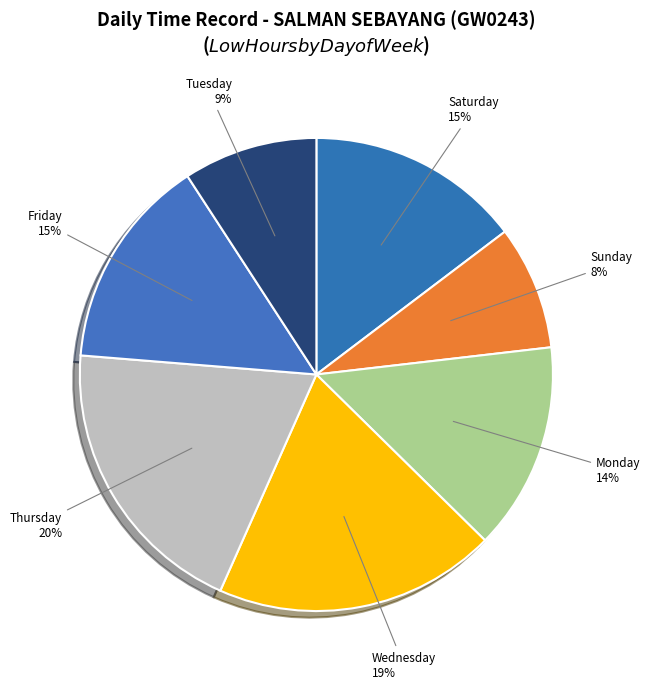

What is the smallest slice in the pie chart?

Sunday